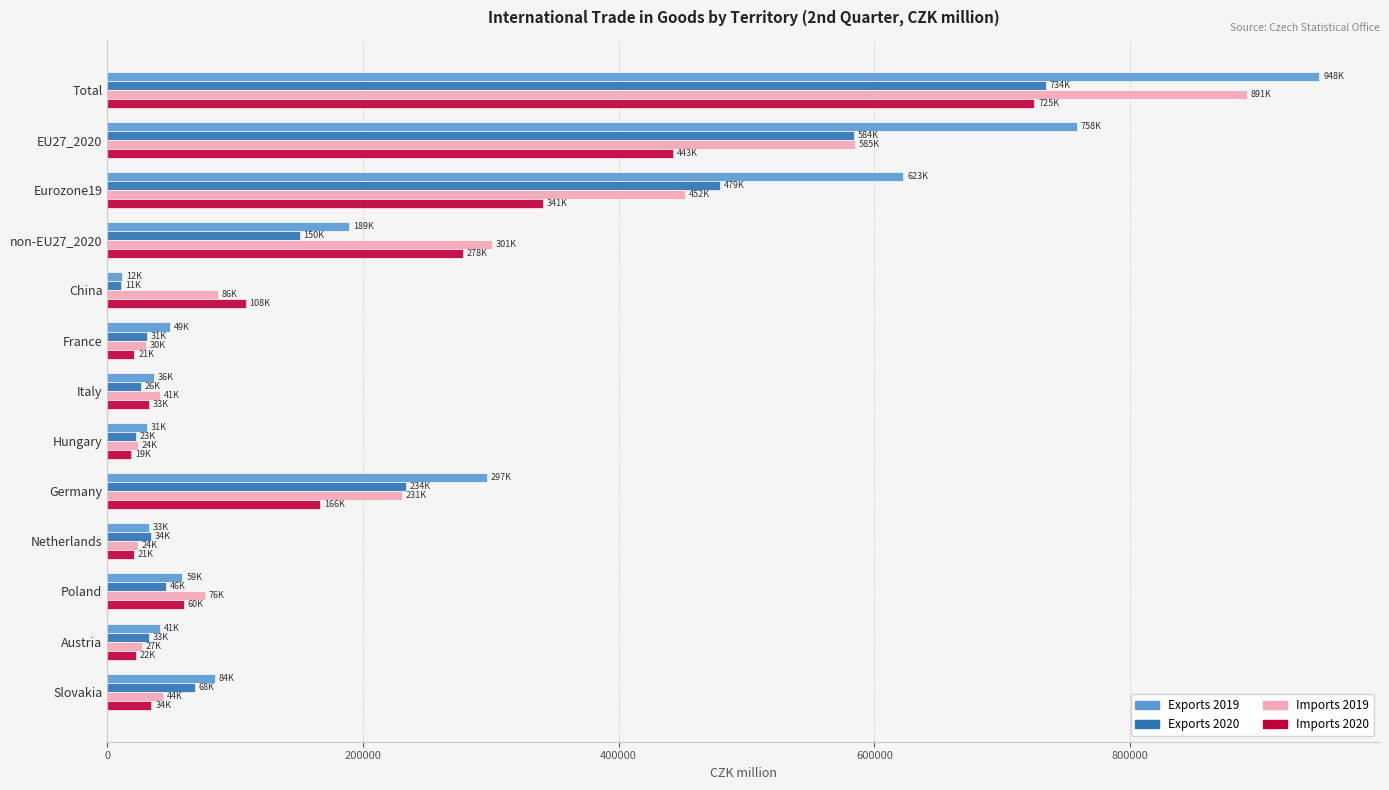

Is the value of Exports 2020 at non-EU27_2020 greater than the value of Imports 2020 at Netherlands?

Yes